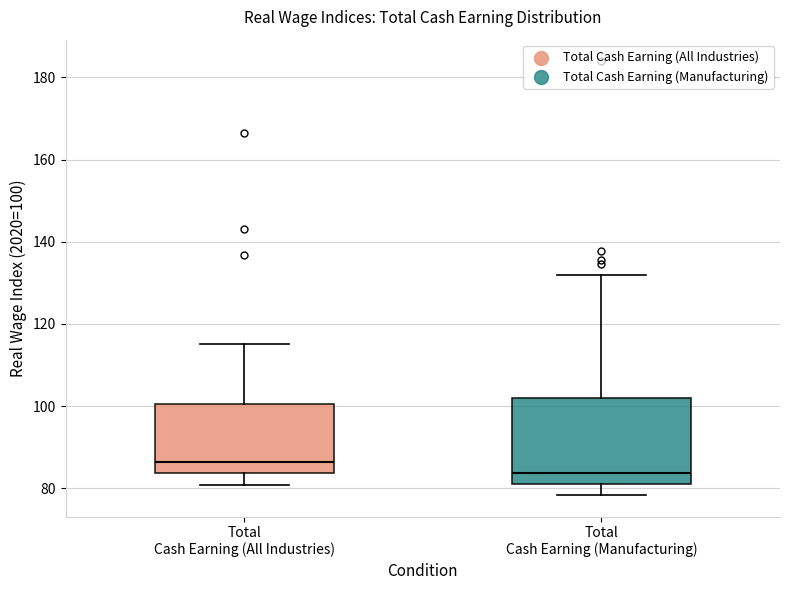

Reading left to right, read every box against the y-axis: the position of its median line, the range the box covers, and the ends of its whiskers. The values are not printed on the chart, so give them approximately, as read against the axis.

Total Cash Earning (All Industries): median 86, box 84 to 100, whiskers 80 to 116
Total Cash Earning (Manufacturing): median 84, box 80 to 102, whiskers 78 to 132